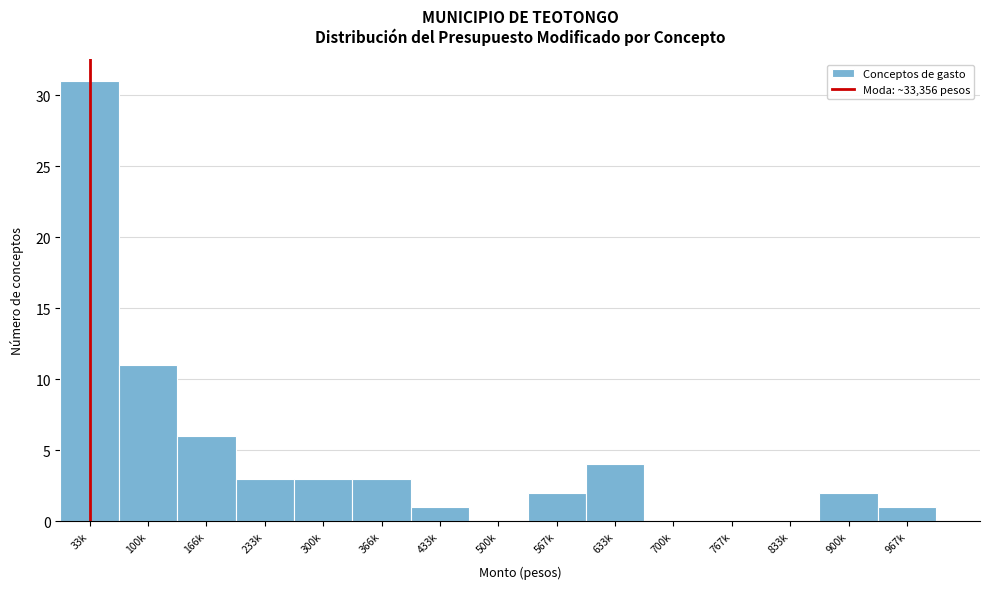

At which category does the chart reach its peak across all series?

33k